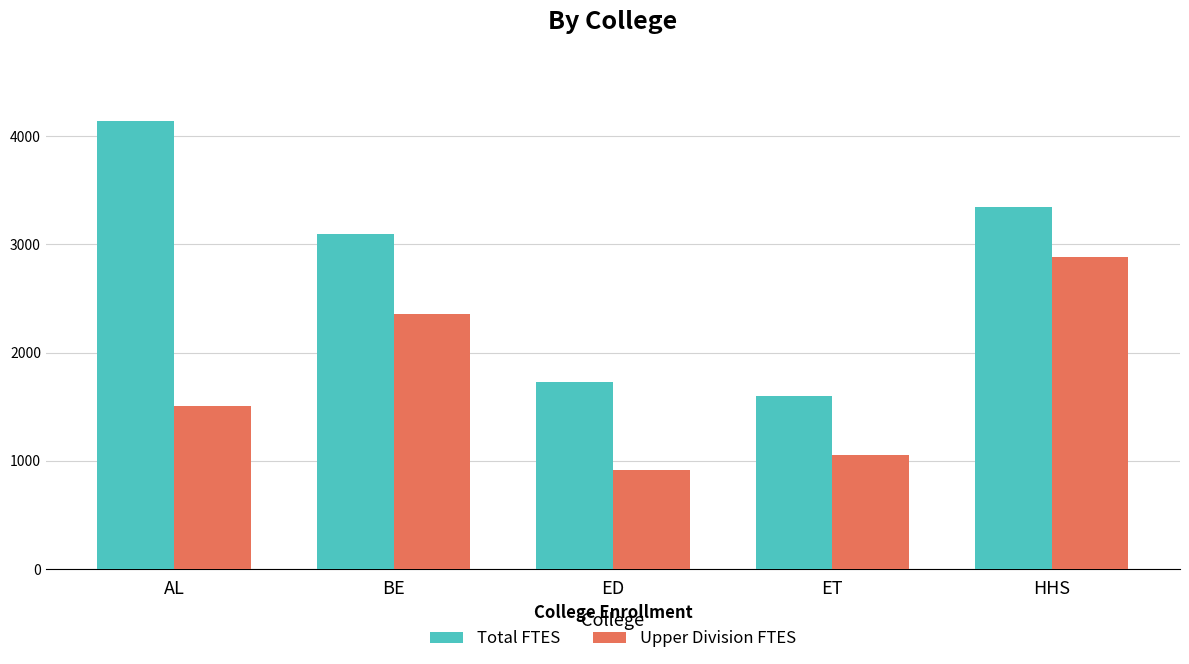

Which label corresponds to the smallest value in the chart?

ED